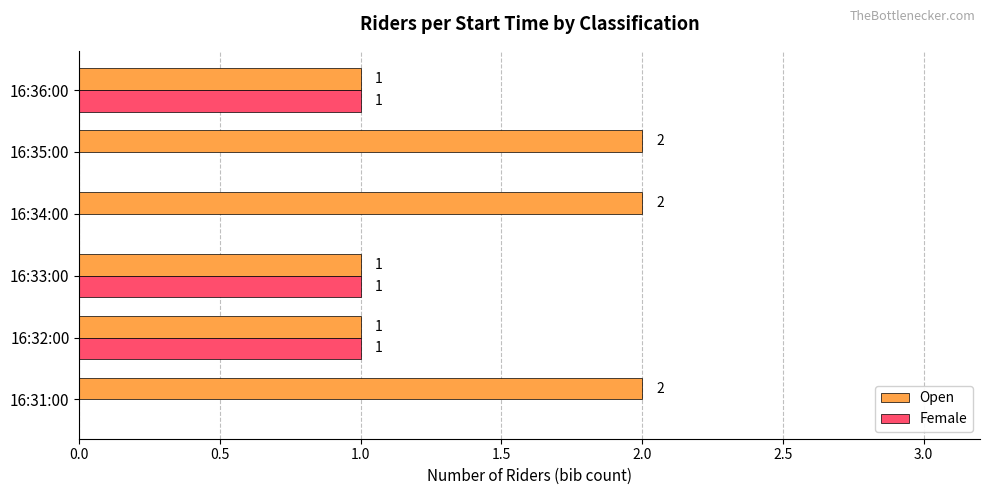

Which series has the largest total across all categories?

Open